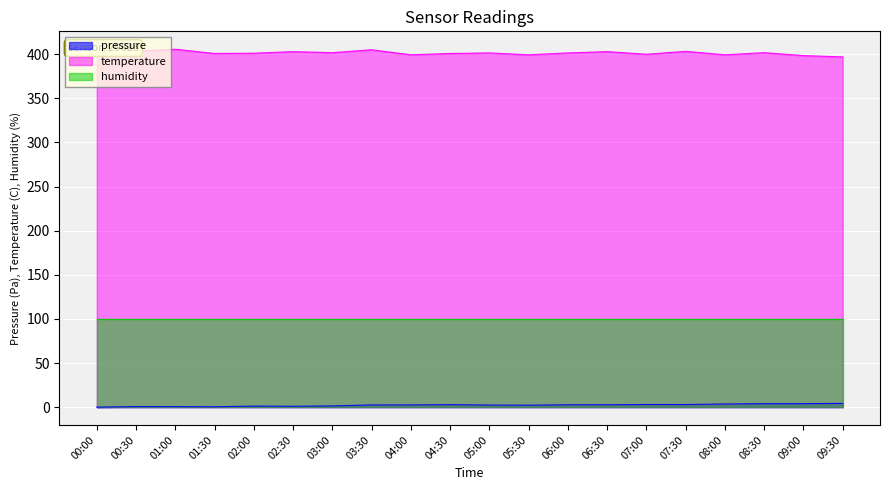

What is the total value across all series at 03:00?

503.1